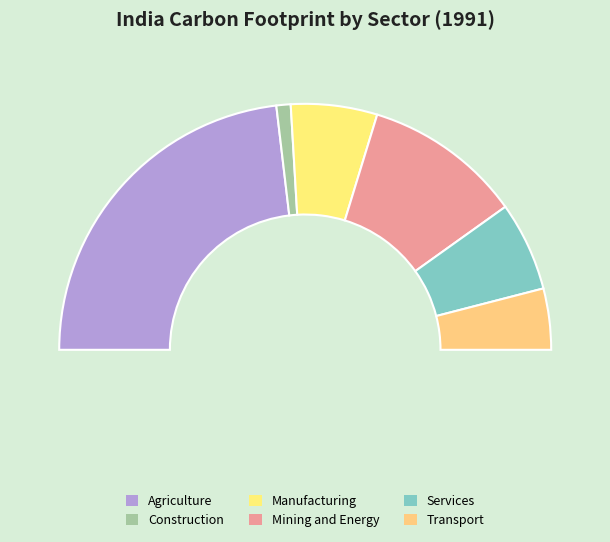

What is the change in value from Agriculture to Manufacturing?

-557497.2